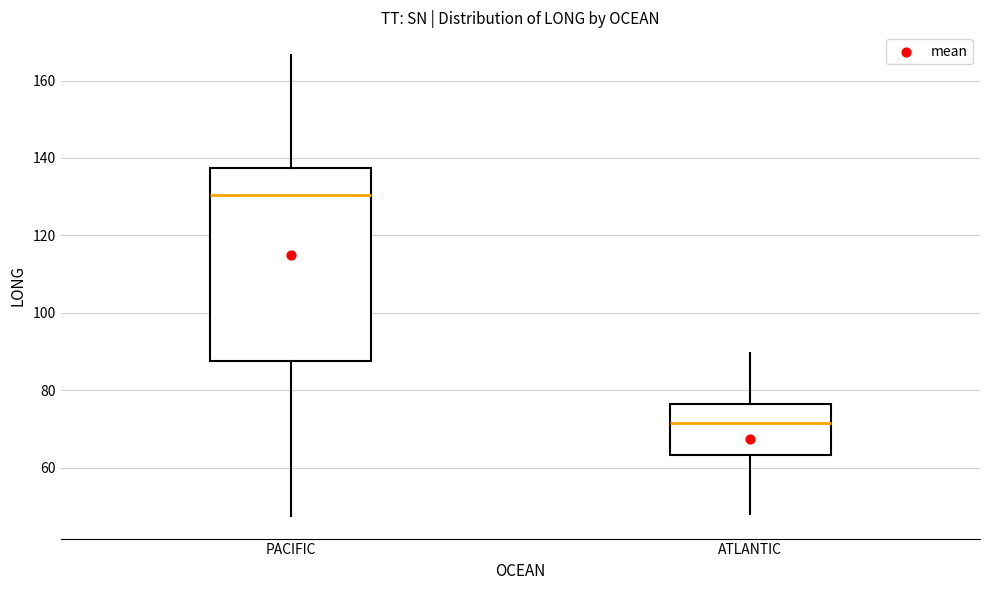

Reading left to right, transcribe this box plot: for each box, give where its median line is, the range the box spans, and where its two whiskers end, as read against the y-axis. The values are not printed on the chart, so give them approximately, as read against the axis.

PACIFIC: median 130, box 88 to 138, whiskers 48 to 166
ATLANTIC: median 72, box 64 to 76, whiskers 48 to 90